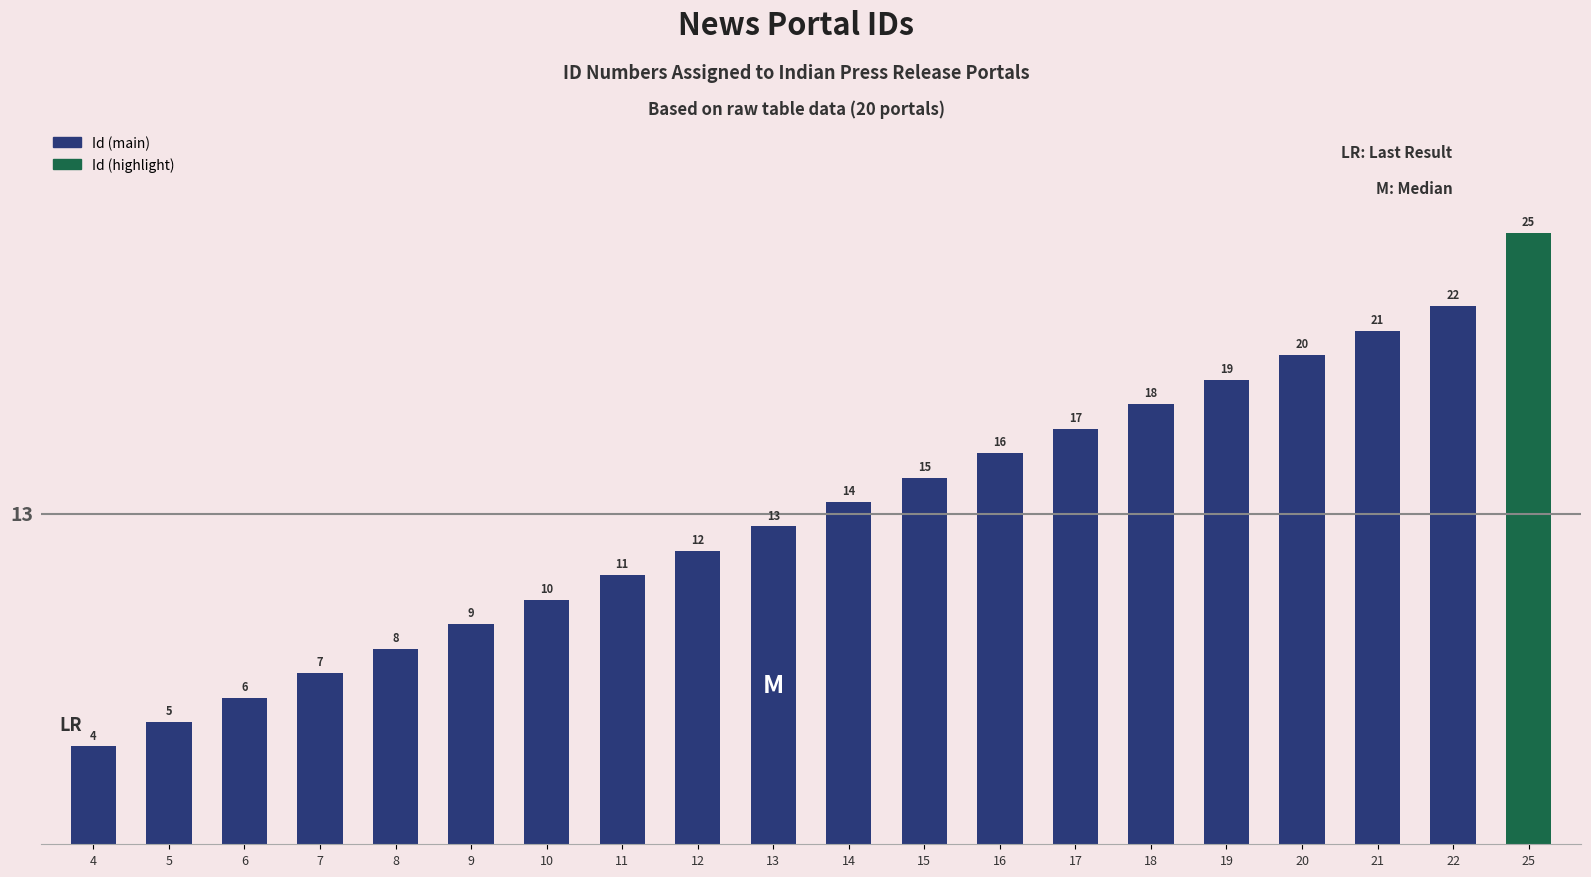

What is the sum of all values?

272